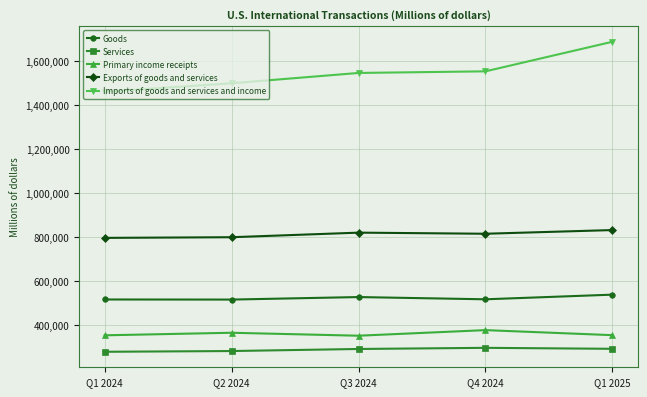

The value of Imports of goods and services and income at Q4 2024 is 1552777. True or false?

True